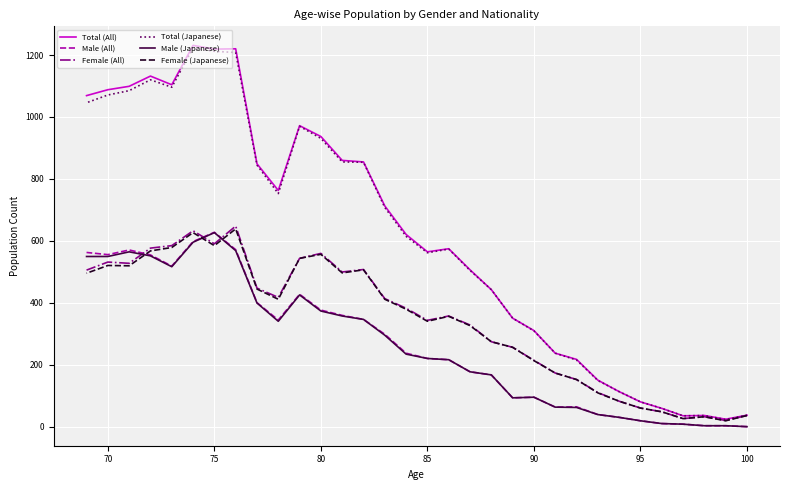

What are all the series names shown in the legend?

Total (All), Male (All), Female (All), Total (Japanese), Male (Japanese), Female (Japanese)